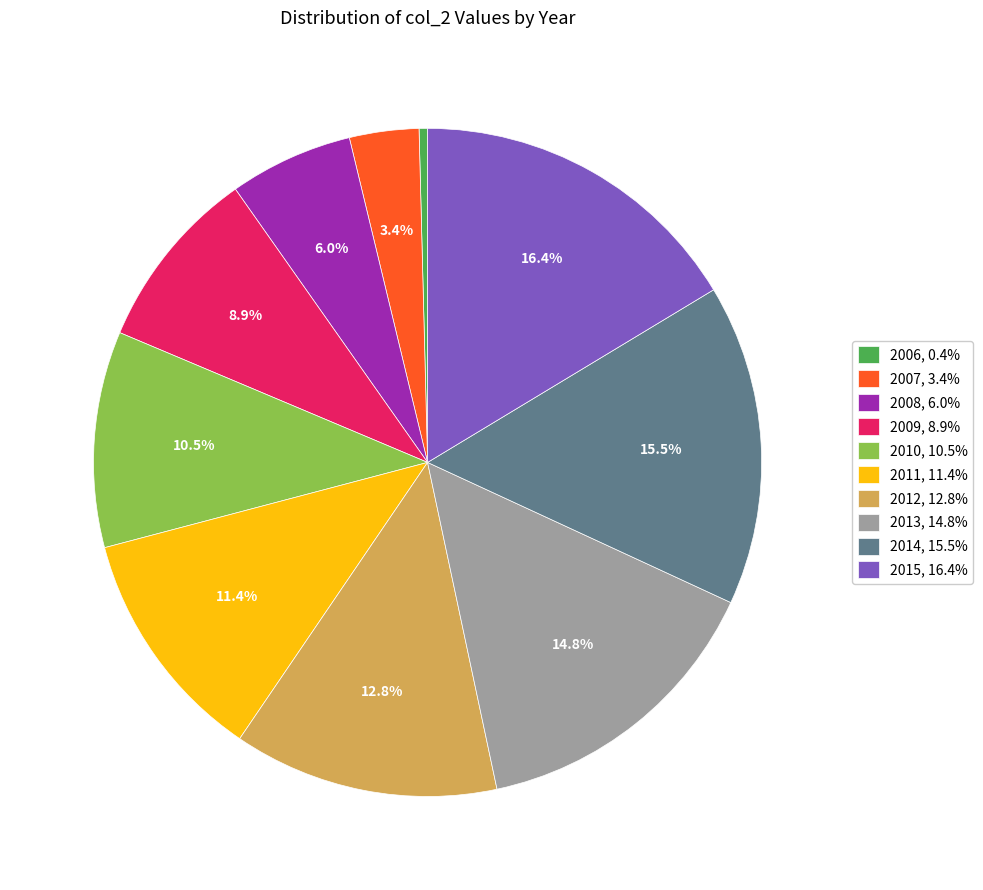

Combined, do 2011 and 2013 account for over 50%?

No